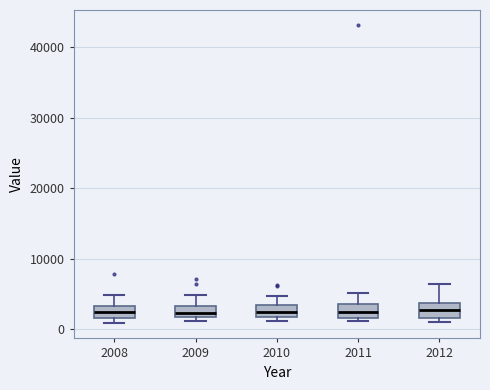

Reading left to right, read every box against the y-axis: the position of its median line, the range the box covers, and the ends of its whiskers. The values are not printed on the chart, so give them approximately, as read against the axis.

2008: median 2000 (inside the box), box 2000 to 3000, whiskers 1000 to 5000
2009: median 2000 (inside the box), box 2000 to 3000, whiskers 1000 to 5000
2010: median 2000 (inside the box), box 2000 to 3000, whiskers 1000 to 5000
2011: median 2000 (inside the box), box 2000 to 4000, whiskers 1000 to 5000
2012: median 3000, box 2000 to 4000, whiskers 1000 to 6000